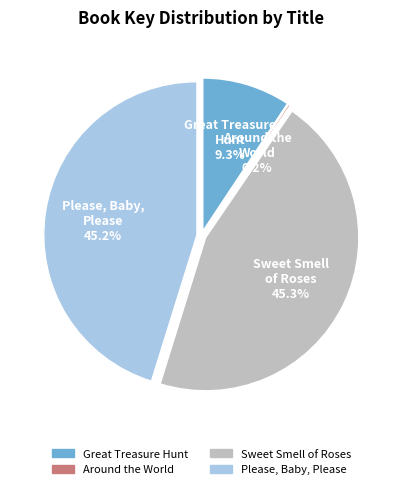

True or false: Sweet Smell of Roses accounts for 54% of the total.

False